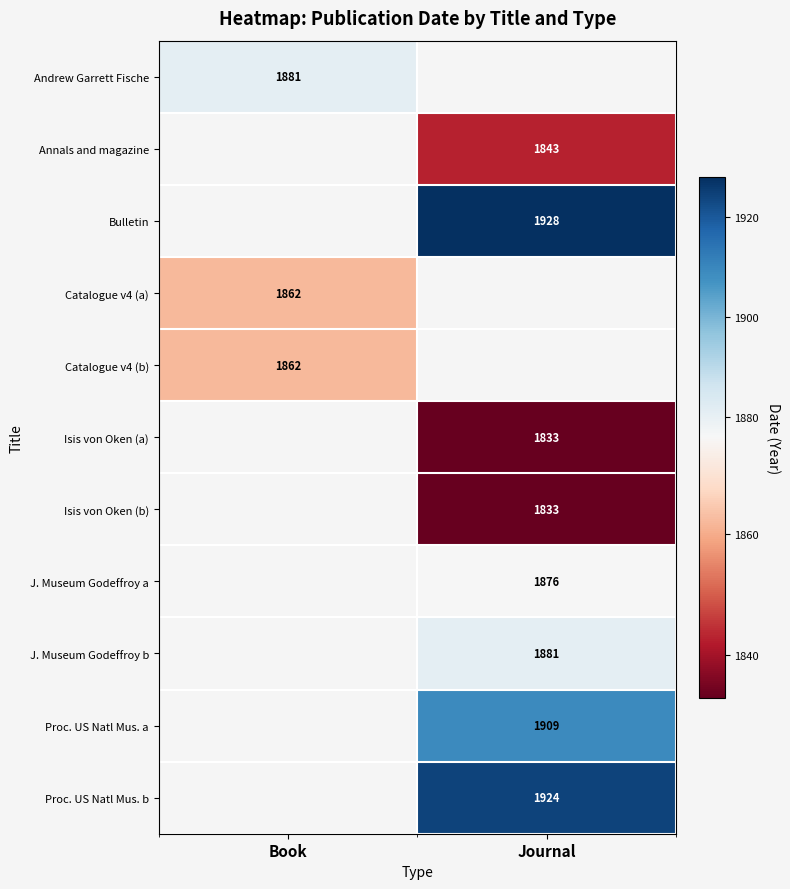

Is it true that Proc. US Natl Mus. a equals 3206 at Journal?

False